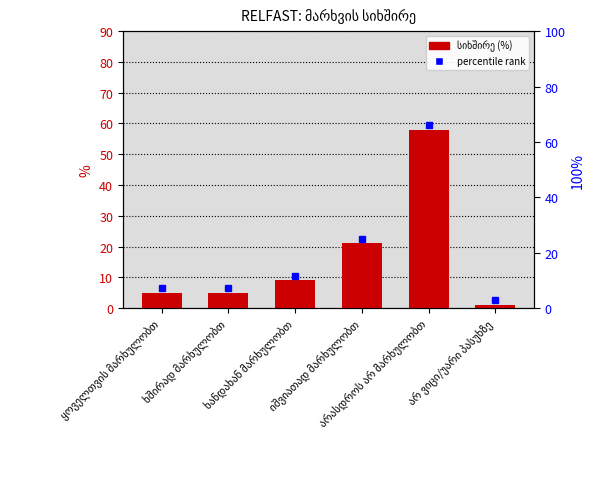

The chart shows a value of 9 at ხანდახან მარხულობთ. True or false?

True